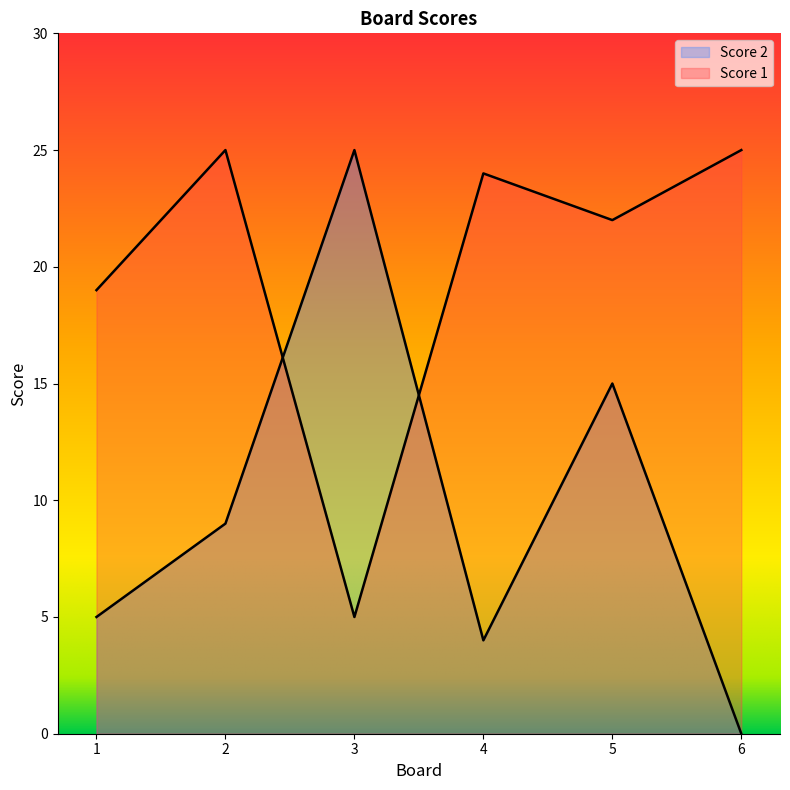

Which has a higher value, 5 or 4?

5